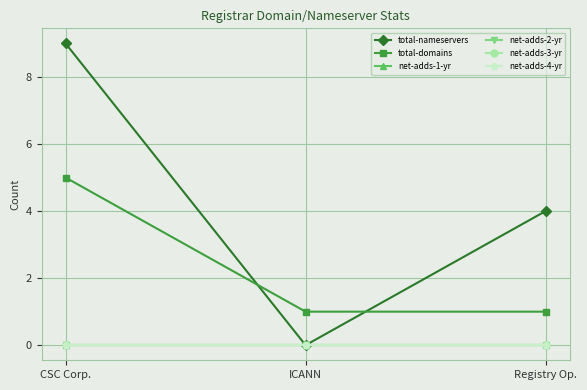

What is the label of the 1st point from the left?

CSC Corp.